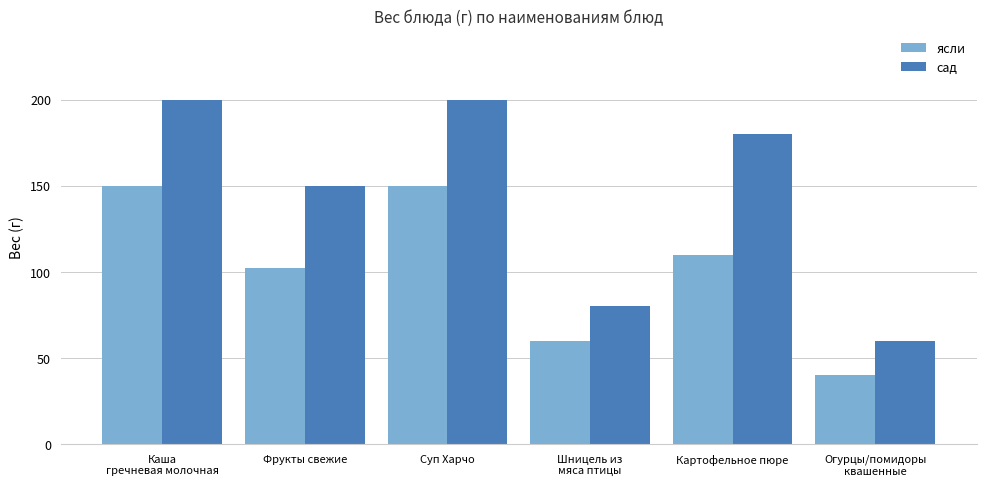

List the series in order of their overall mean, highest first.

сад, ясли